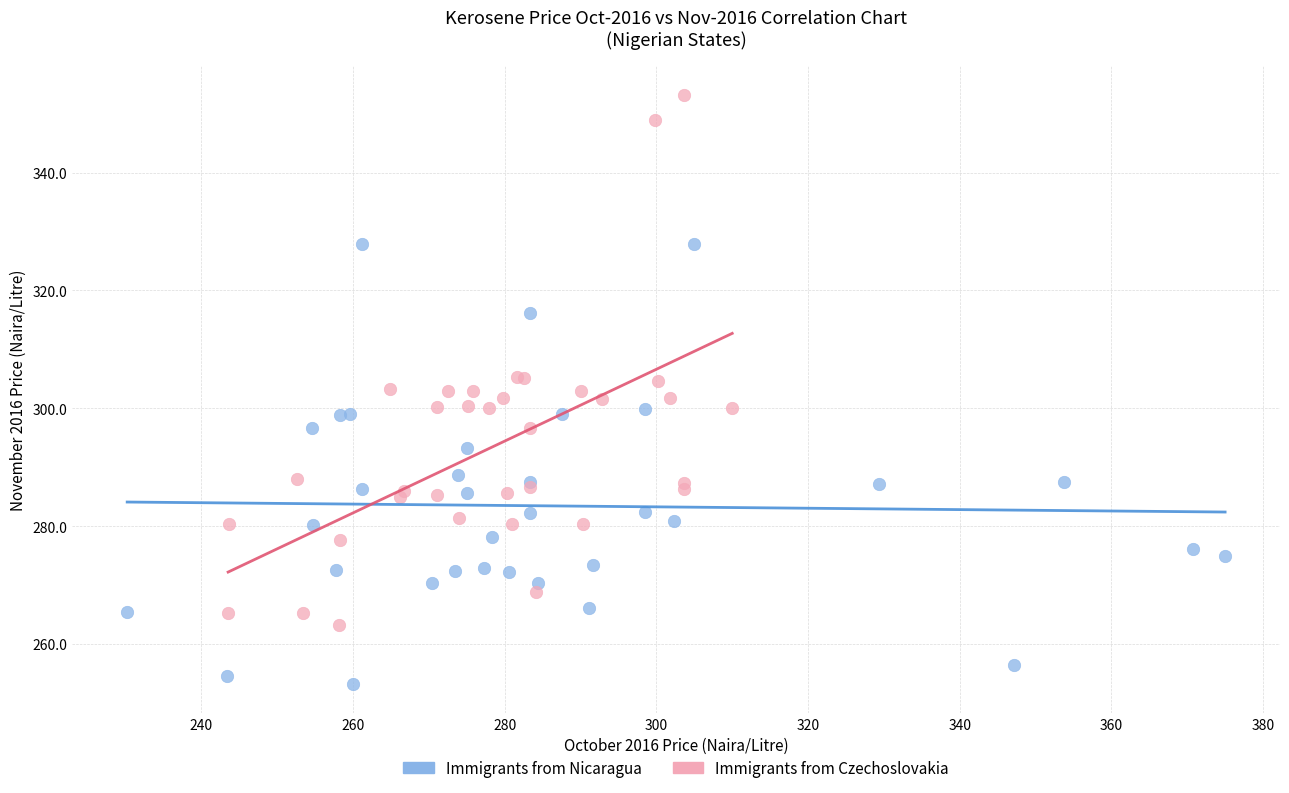

Which series has the widest spread of Y values?

Immigrants from Czechoslovakia